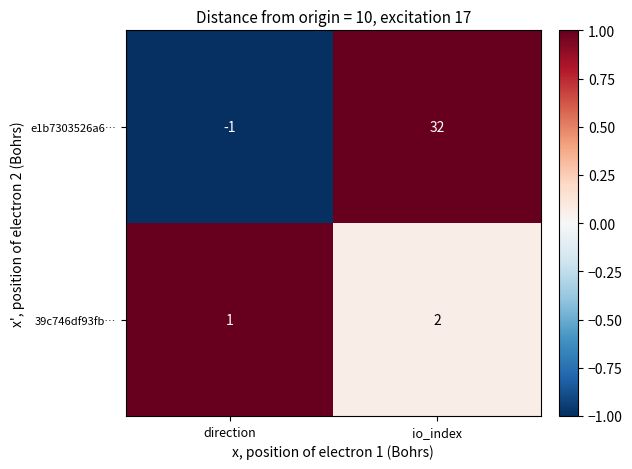

At direction, list the series in order from smallest to largest.

e1b7303526a6…, 39c746df93fb…